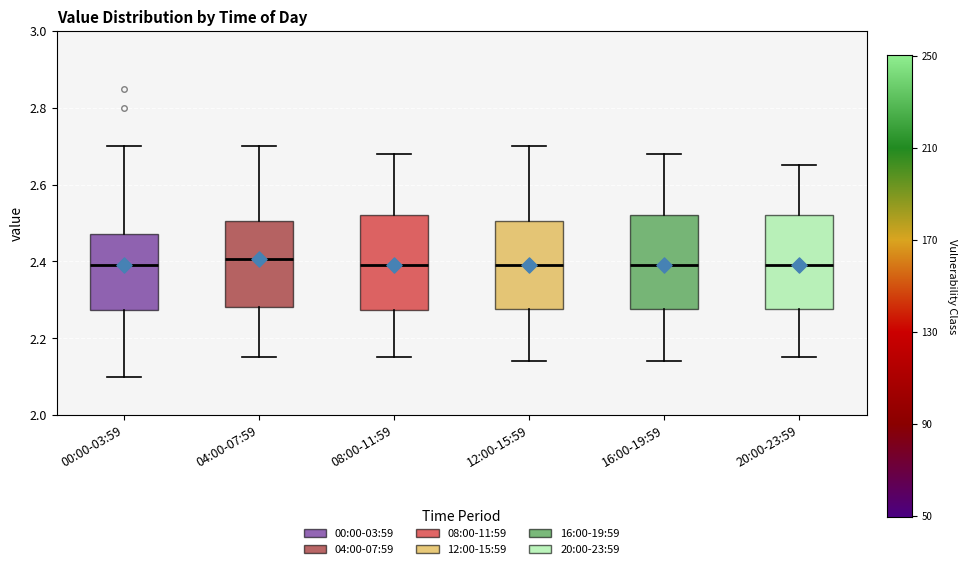

Reading left to right, transcribe this box plot: for each box, give where its median line is, the range the box spans, and where its two whiskers end, as read against the y-axis. The values are not printed on the chart, so give them approximately, as read against the axis.

00:00-03:59: median 2.40, box 2.28 to 2.48, whiskers 2.10 to 2.70
04:00-07:59: median 2.40, box 2.28 to 2.50, whiskers 2.16 to 2.70
08:00-11:59: median 2.40, box 2.28 to 2.52, whiskers 2.16 to 2.68
12:00-15:59: median 2.40, box 2.28 to 2.50, whiskers 2.14 to 2.70
16:00-19:59: median 2.40, box 2.28 to 2.52, whiskers 2.14 to 2.68
20:00-23:59: median 2.40, box 2.28 to 2.52, whiskers 2.16 to 2.66